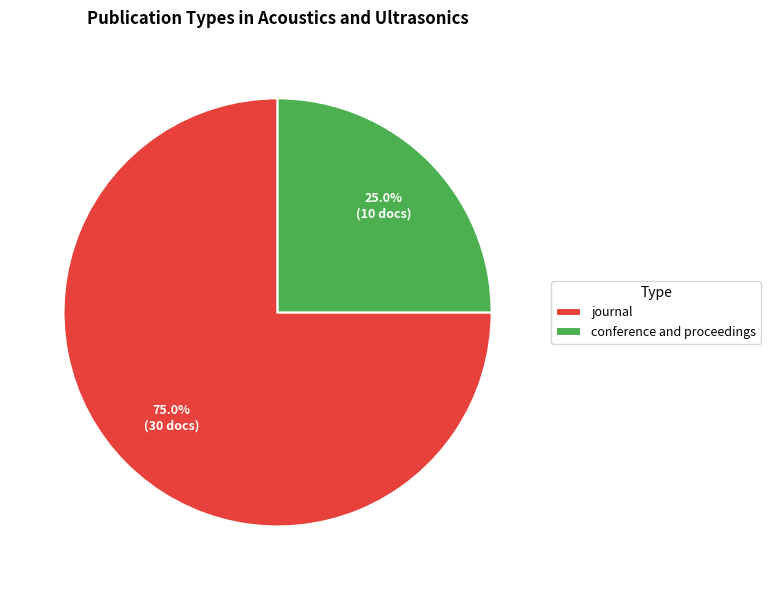

To the nearest percent, what is the difference between the journal and conference and proceedings slice percentages?

50%